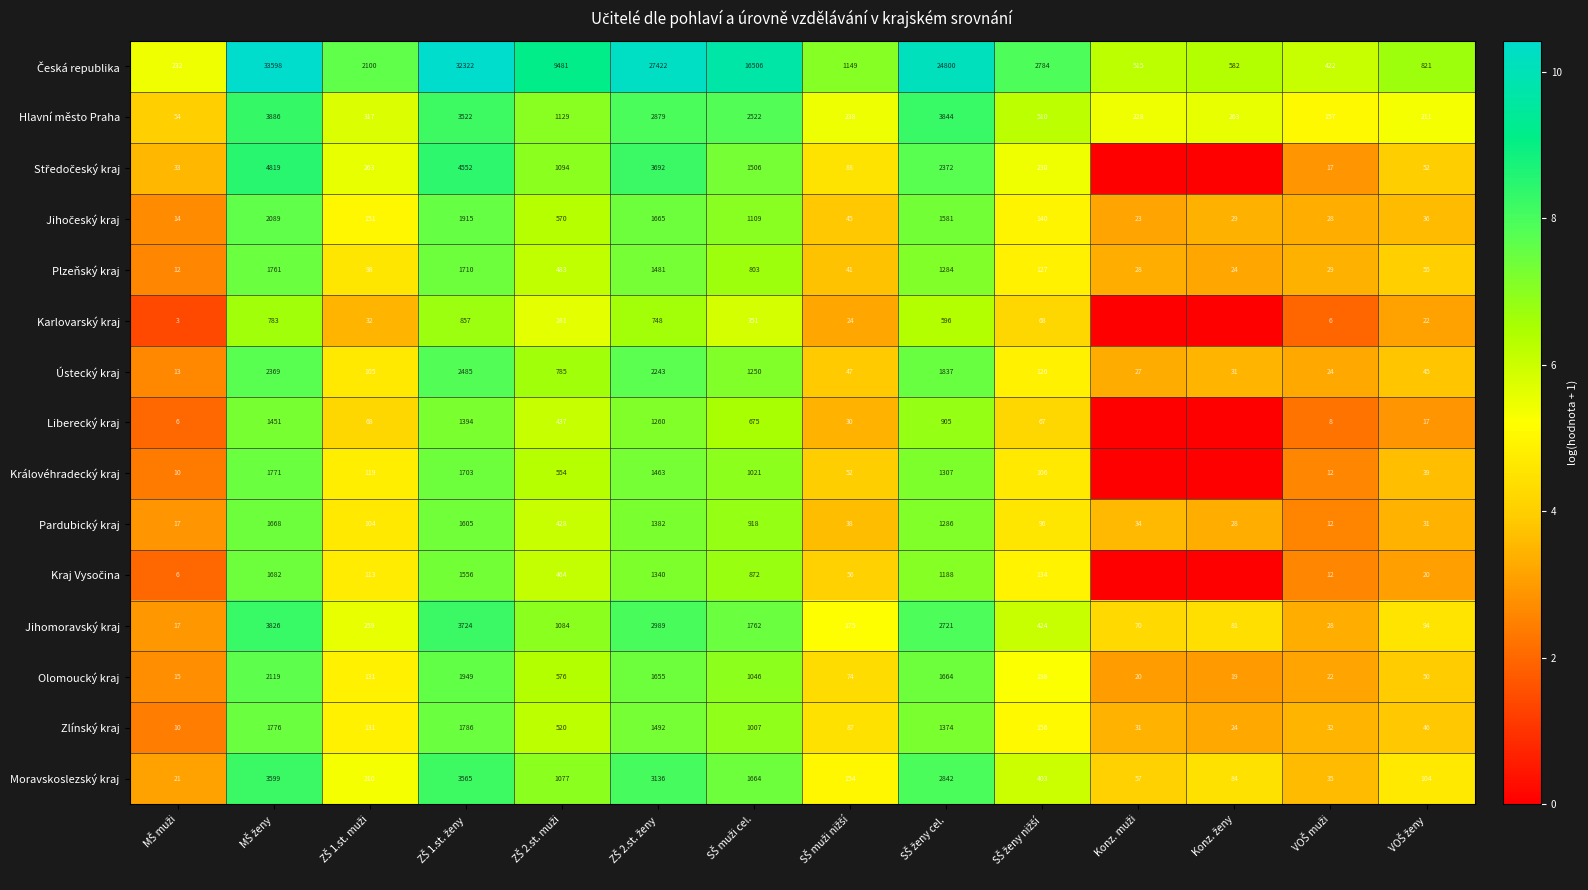

At which category is the sum across all series the highest?

MŠ ženy